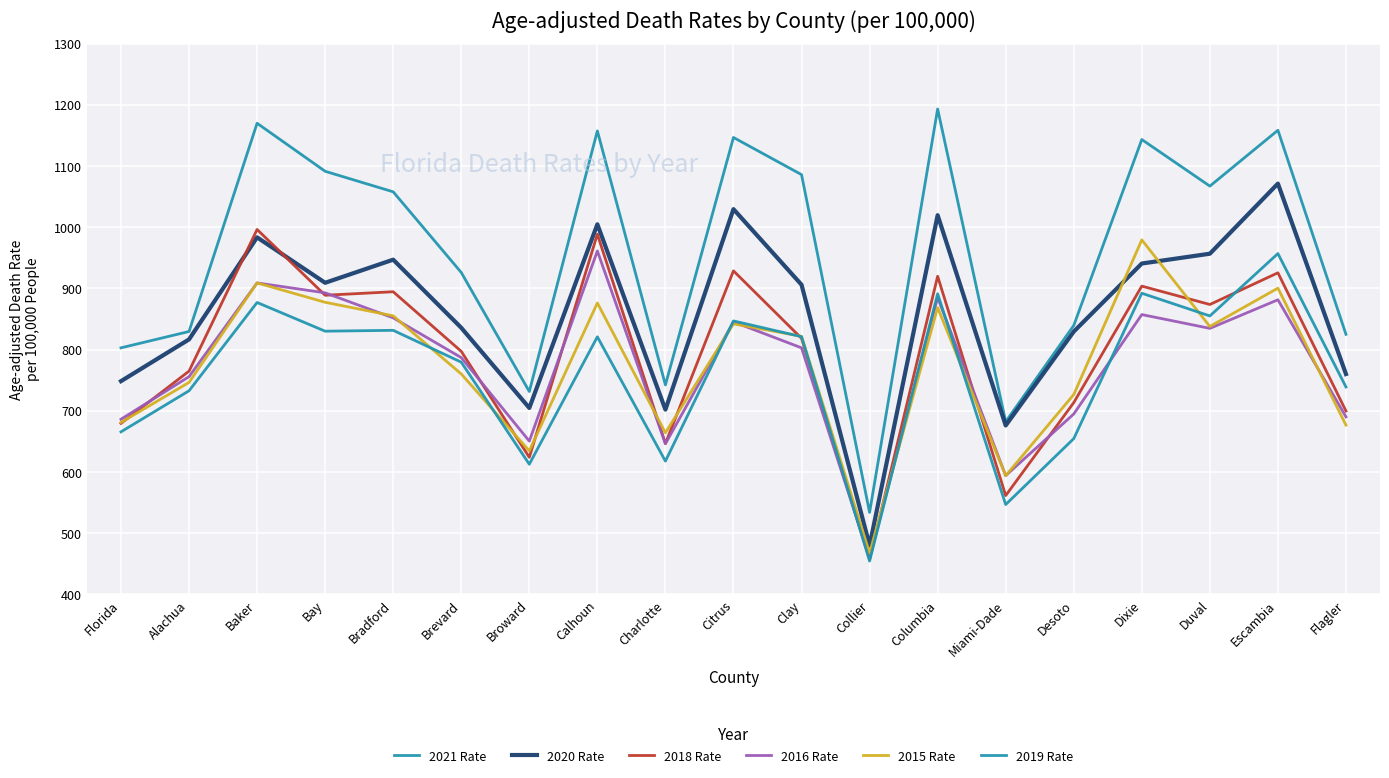

What is the difference between the maximum and second lowest values in the 2016 Rate series?

367.1